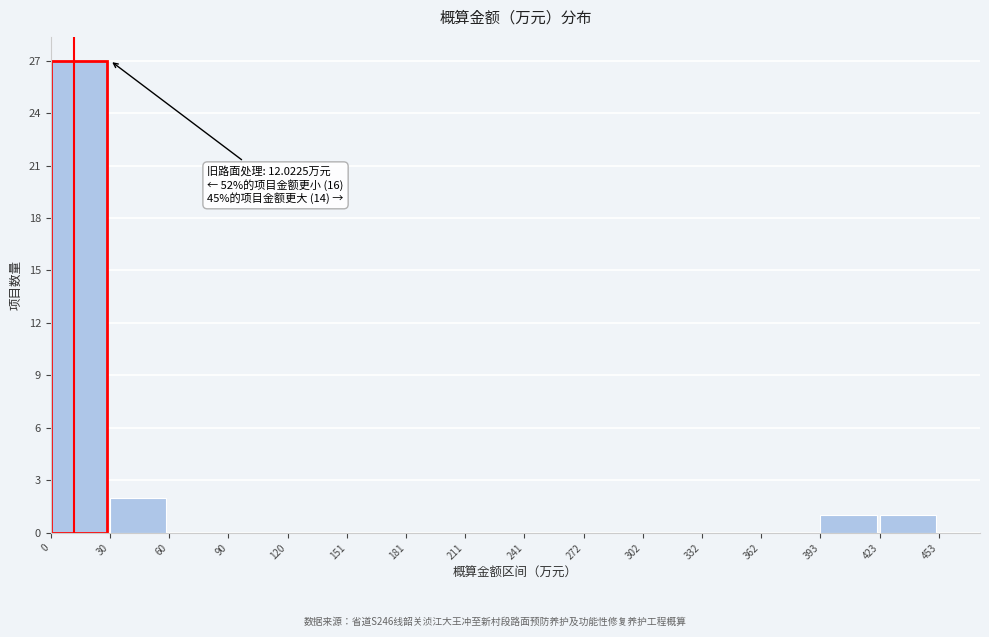

Over which range of the x-axis is the bar tallest?

0 to 30